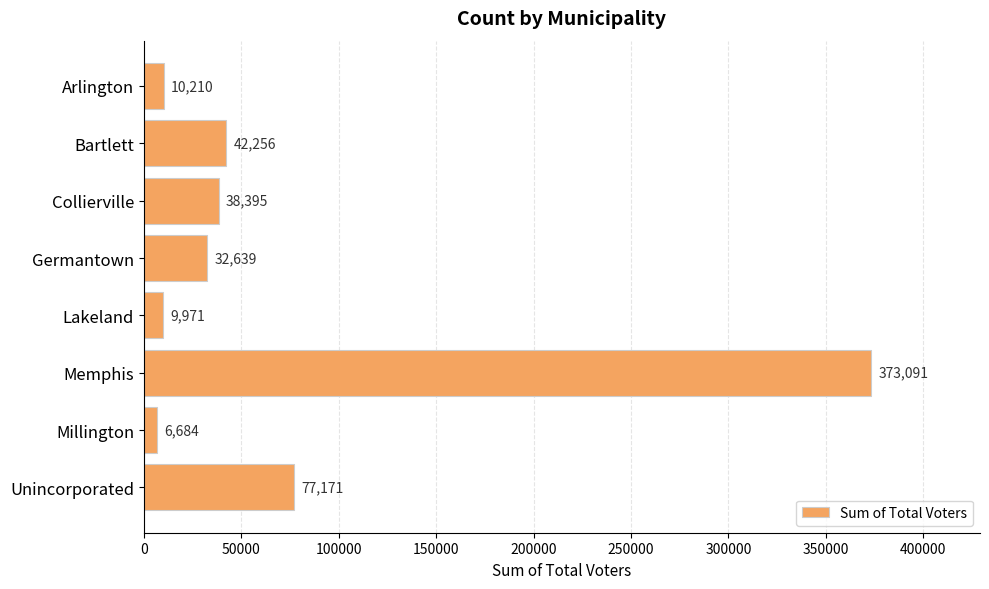

The value at Millington is 6684. True or false?

True